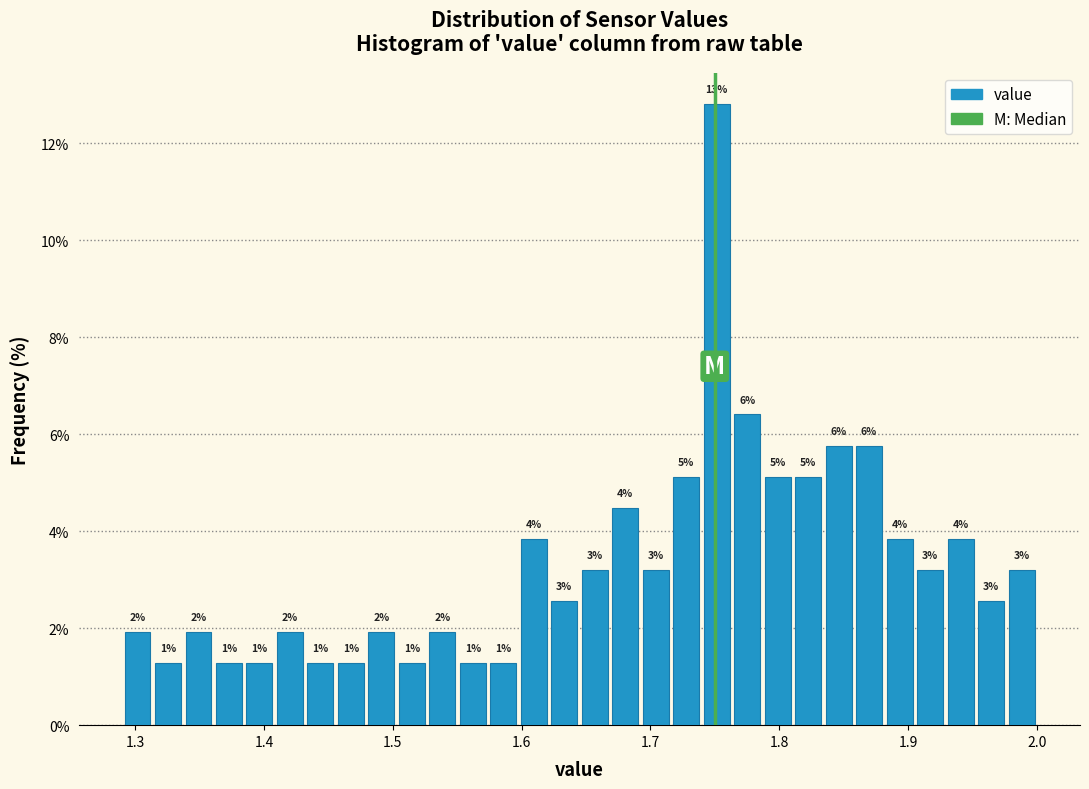

Around what value on the x-axis is the tallest bar? Give the approximate position of its centre, as read against the axis.

1.75